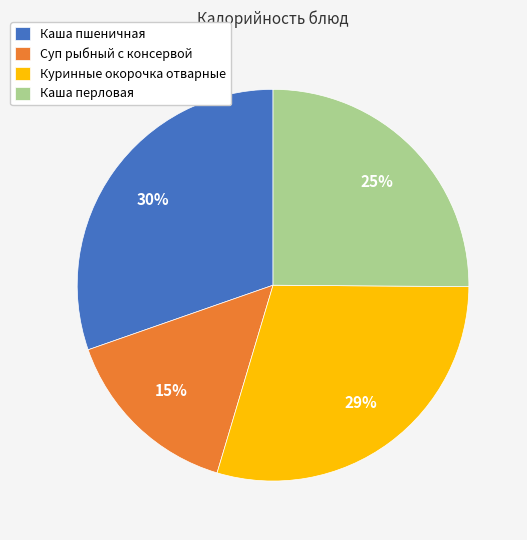

To the nearest percent, what is the average slice percentage?

25%